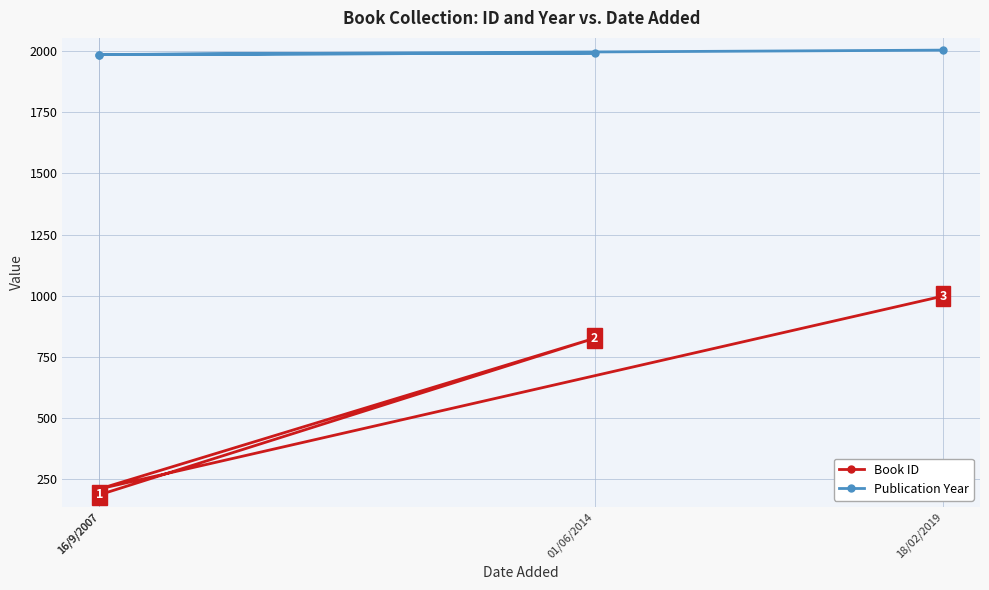

What is the average value of the Publication Year series?

1992